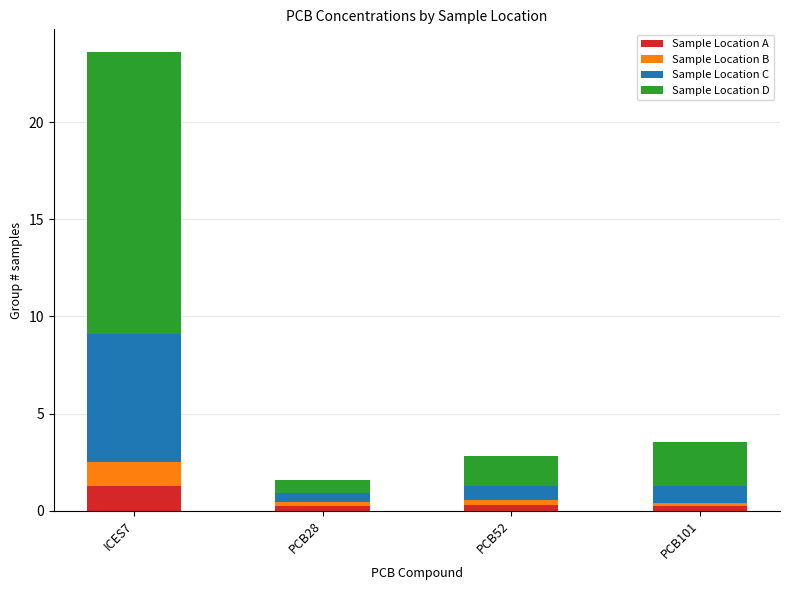

How many categories are shown in the chart?

4